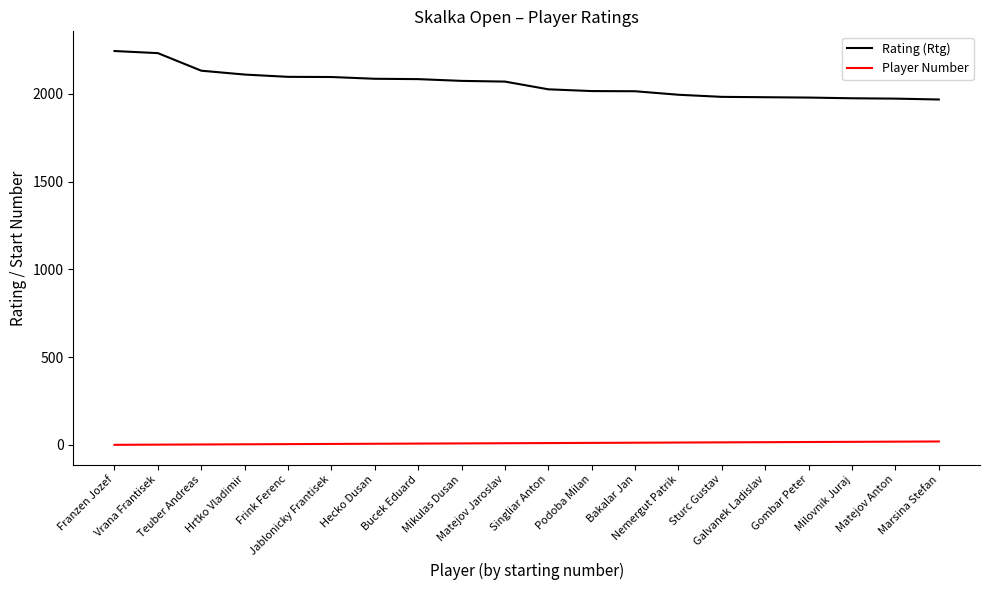

How many lines are shown in the chart?

2